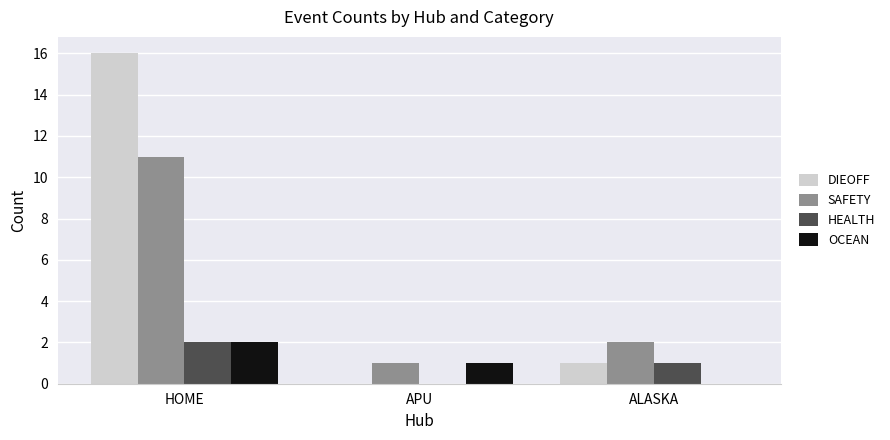

Reading left to right, transcribe all the data shown in this chart.

DIEOFF: 16	0	1
SAFETY: 11	1	2
HEALTH: 2	0	1
OCEAN: 2	1	0